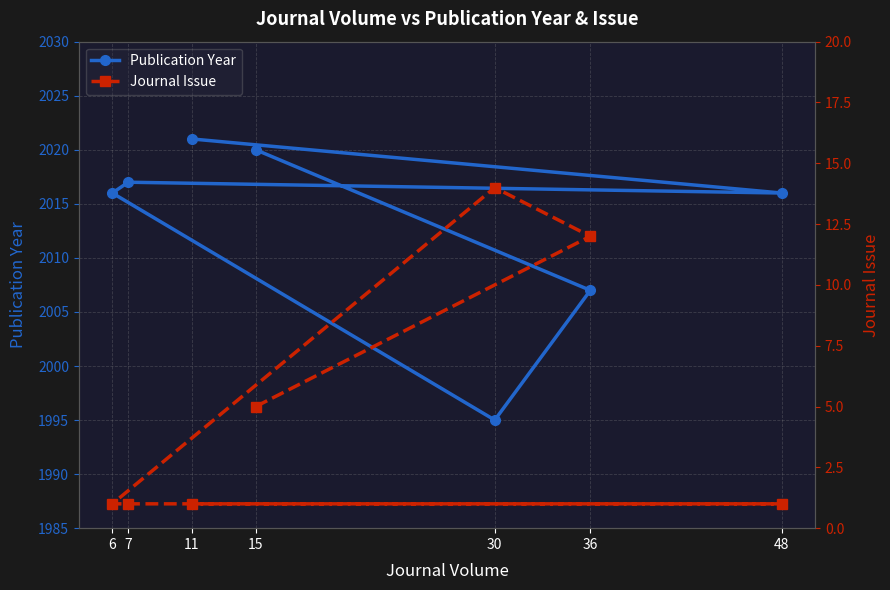

At which category does the chart reach its peak across all series?

11